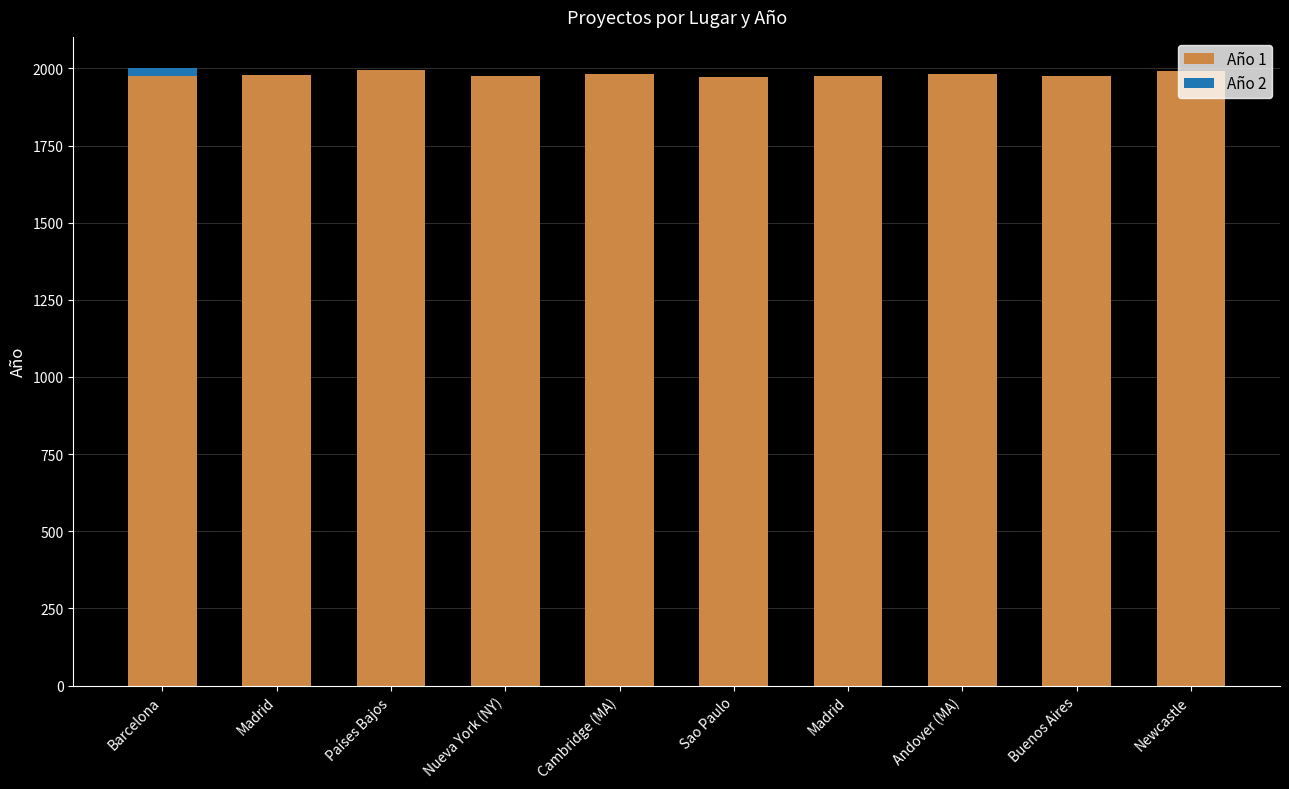

At which label does Año 1 reach its peak?

Países Bajos